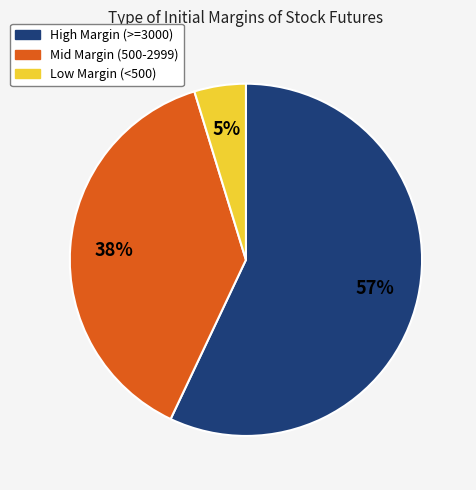

Is there a majority slice in this chart?

Yes